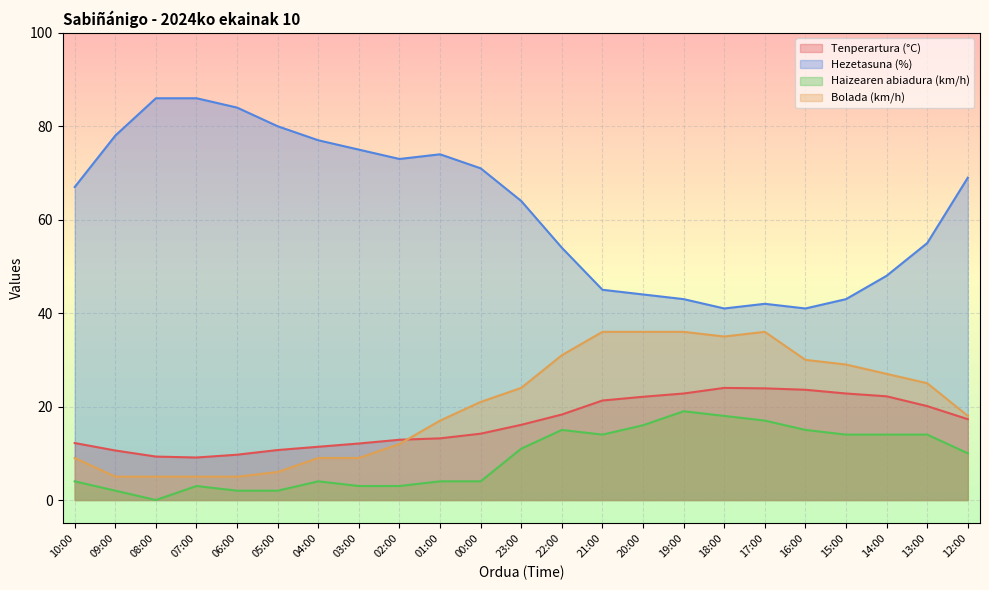

True or false: Bolada (km/h) has more than 1 points higher than both neighbors.

False